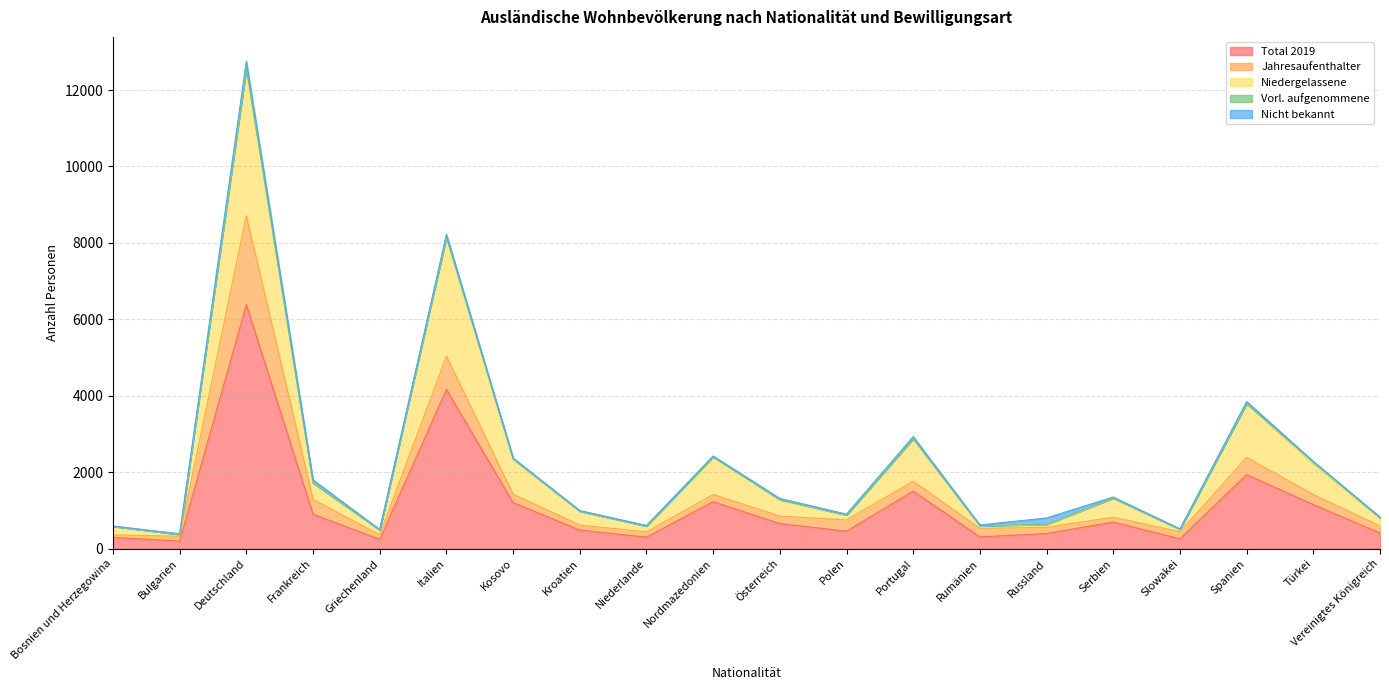

Which category has the highest value in the Total 2019 series?

Deutschland